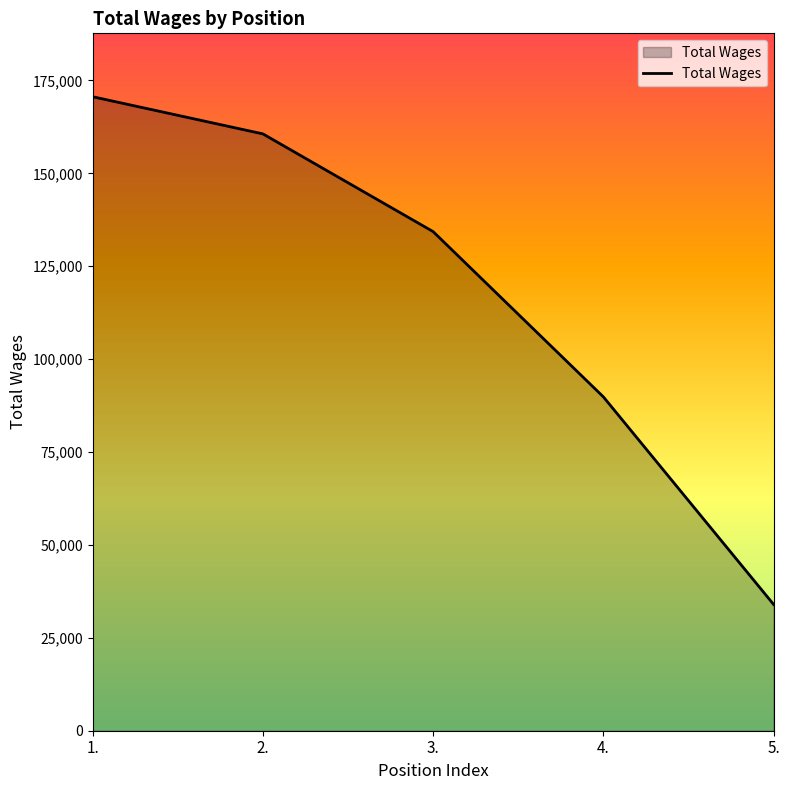

The chart shows a value of 160615 at 2.. True or false?

True